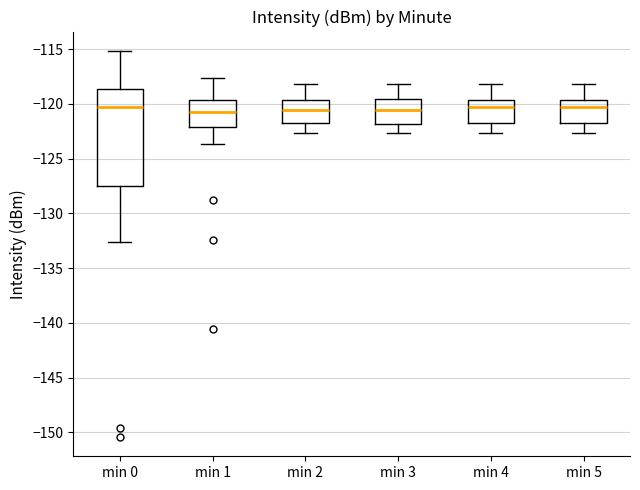

Which box is the tallest, from its lower edge to its upper edge?

min 0